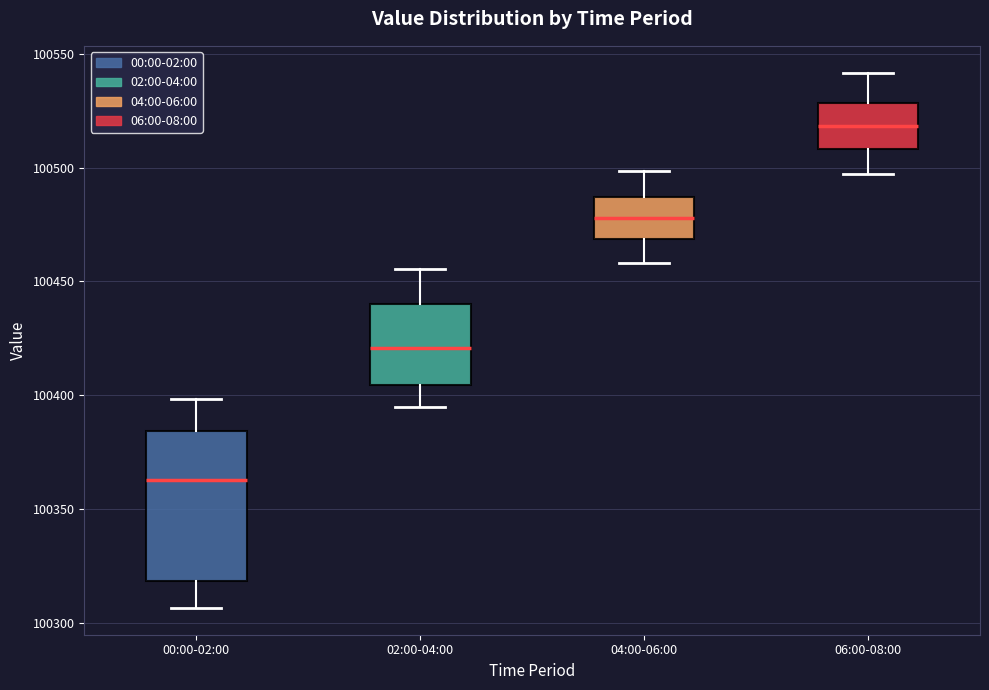

Where does the lower whisker of the box for 02:00-04:00 end on the y-axis? The values are not printed on the chart, so give them approximately, as read against the axis.

100395